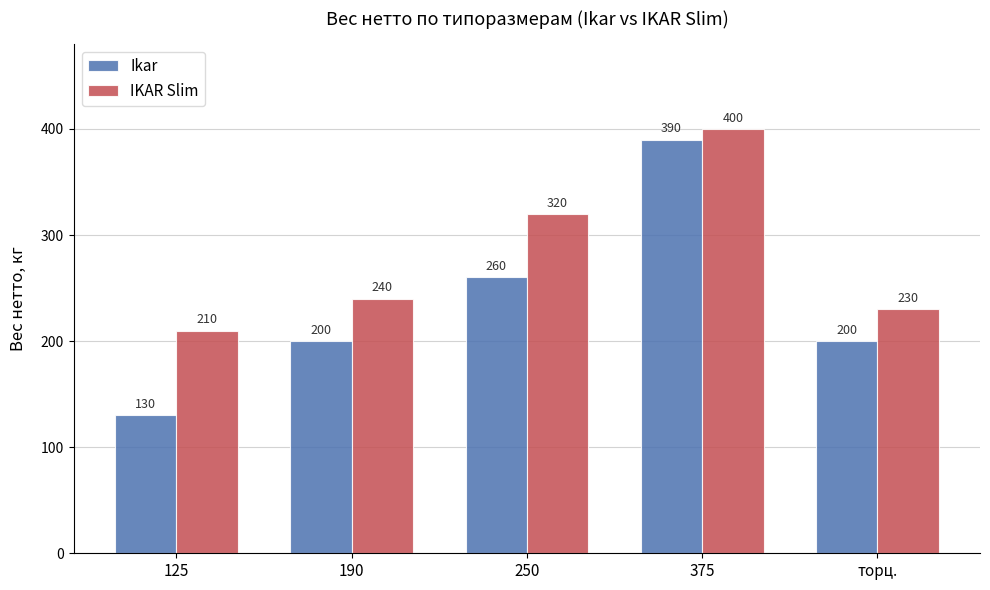

List the labels in order of IKAR Slim value, largest first.

375, 250, 190, торц., 125